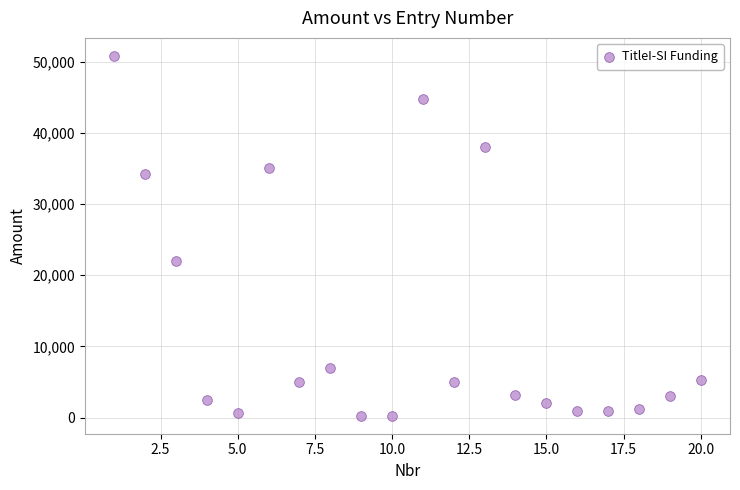

What is the range of Y values (max minus min)?

50525.0